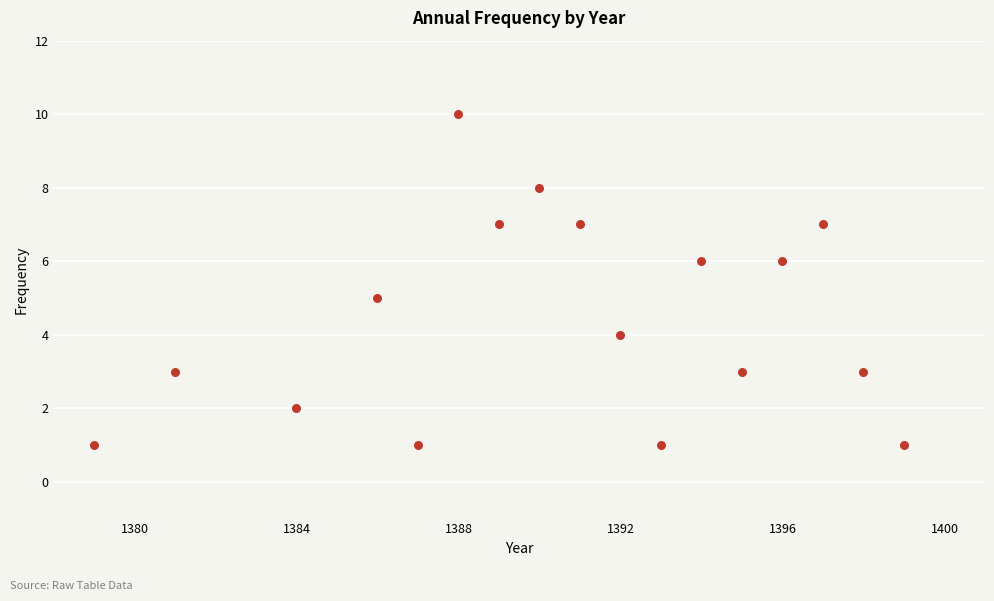

What is the range of X values (max minus min)?

20